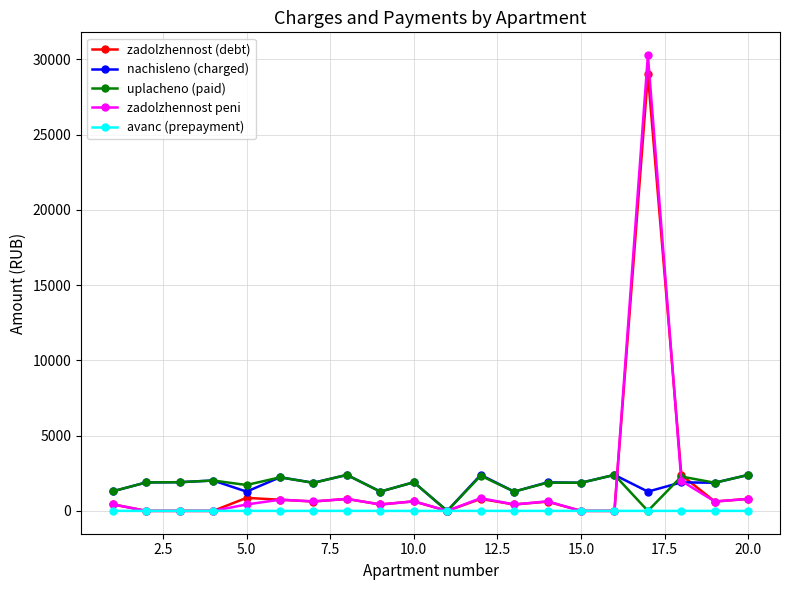

True or false: uplacheno (paid) has more than 1 points higher than both neighbors.

True